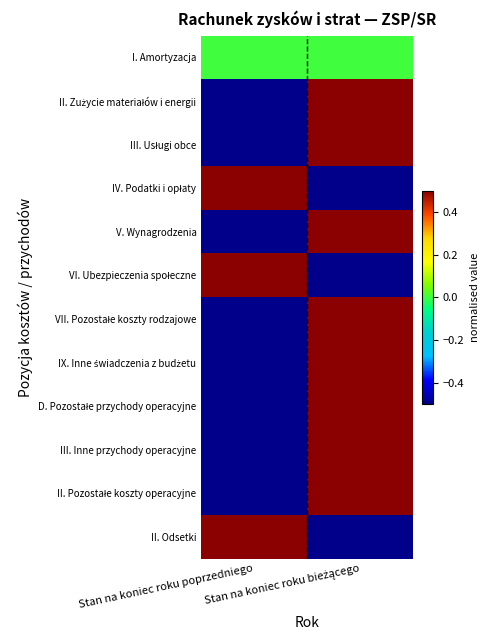

How many data points does each series have?

2